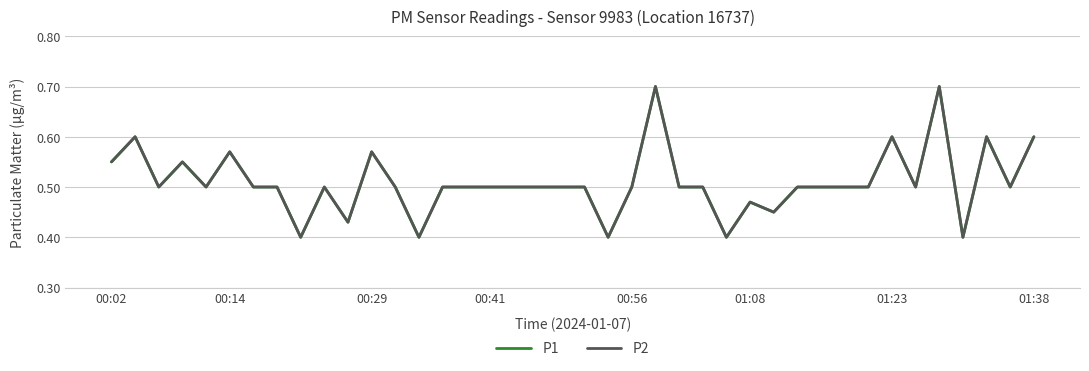

Reading left to right, what are all the values shown in this chart?

P1: 0.6	0.6	0.5	0.6	0.5	0.6	0.5	0.5	0.4	0.5	0.4	0.6	0.5	0.4	0.5	0.5	0.5	0.5	0.5	0.5	0.5	0.4	0.5	0.7	0.5	0.5	0.4	0.5	0.5	0.5	0.5	0.5	0.5	0.6	0.5	0.7	0.4	0.6	0.5	0.6
P2: 0.6	0.6	0.5	0.6	0.5	0.6	0.5	0.5	0.4	0.5	0.4	0.6	0.5	0.4	0.5	0.5	0.5	0.5	0.5	0.5	0.5	0.4	0.5	0.7	0.5	0.5	0.4	0.5	0.5	0.5	0.5	0.5	0.5	0.6	0.5	0.7	0.4	0.6	0.5	0.6